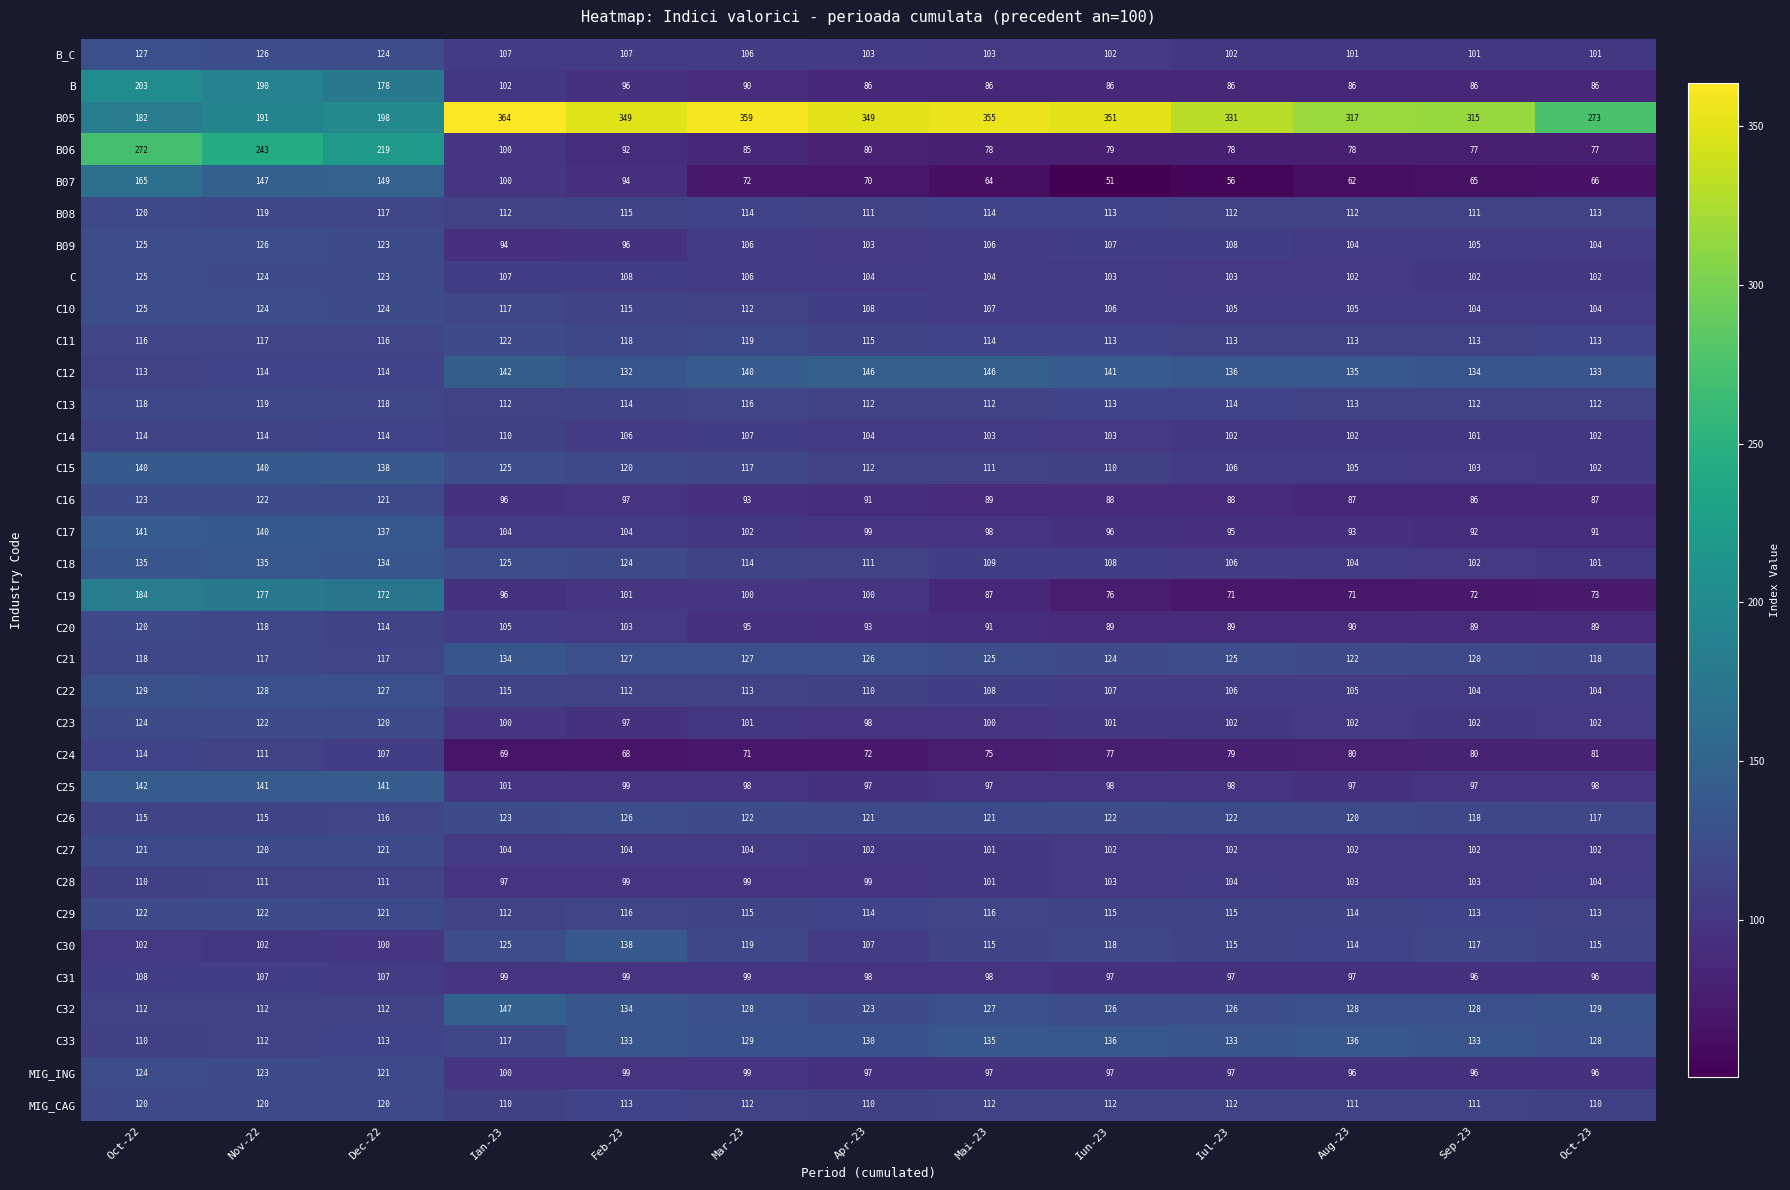

How many categories are shown in the chart?

13